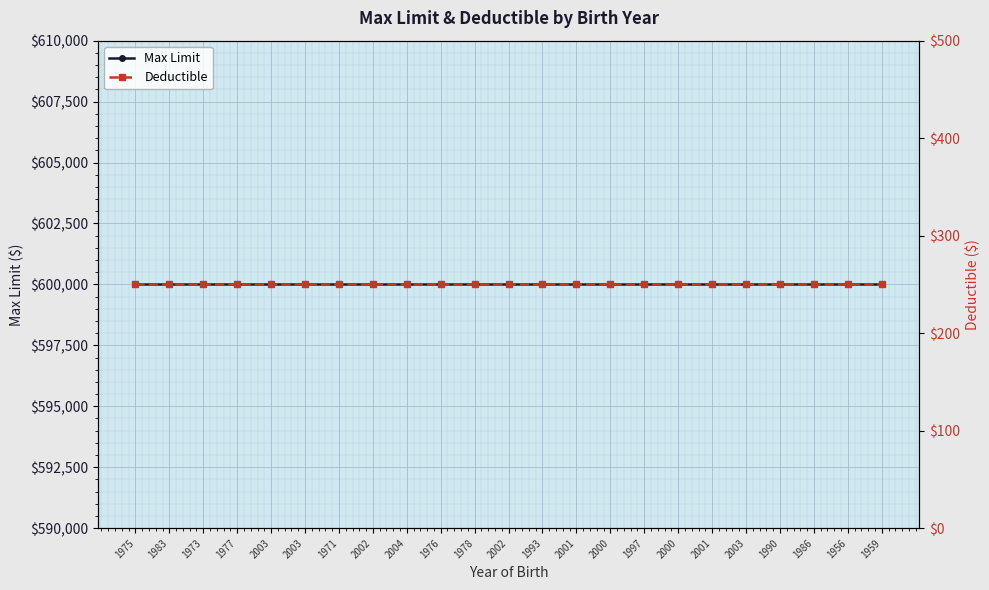

Which series changed the most between 2002 and 2000?

Max Limit